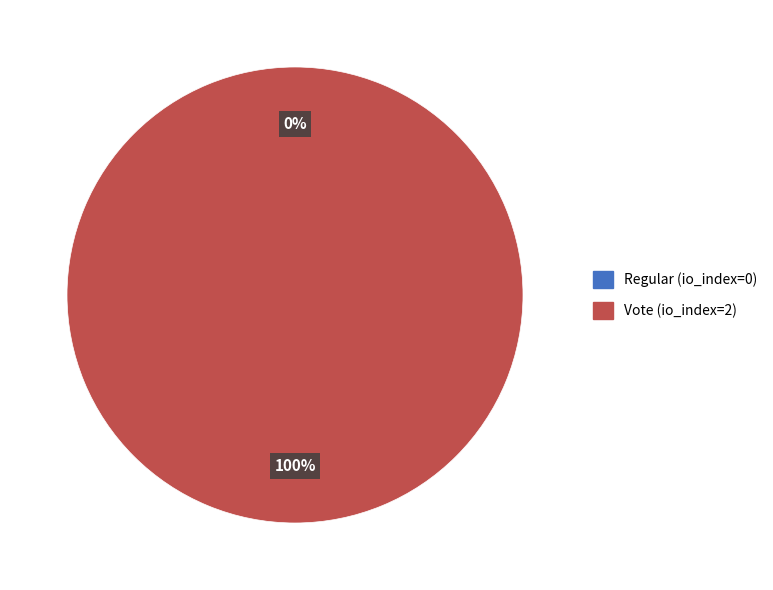

How many segments does this pie chart have?

2